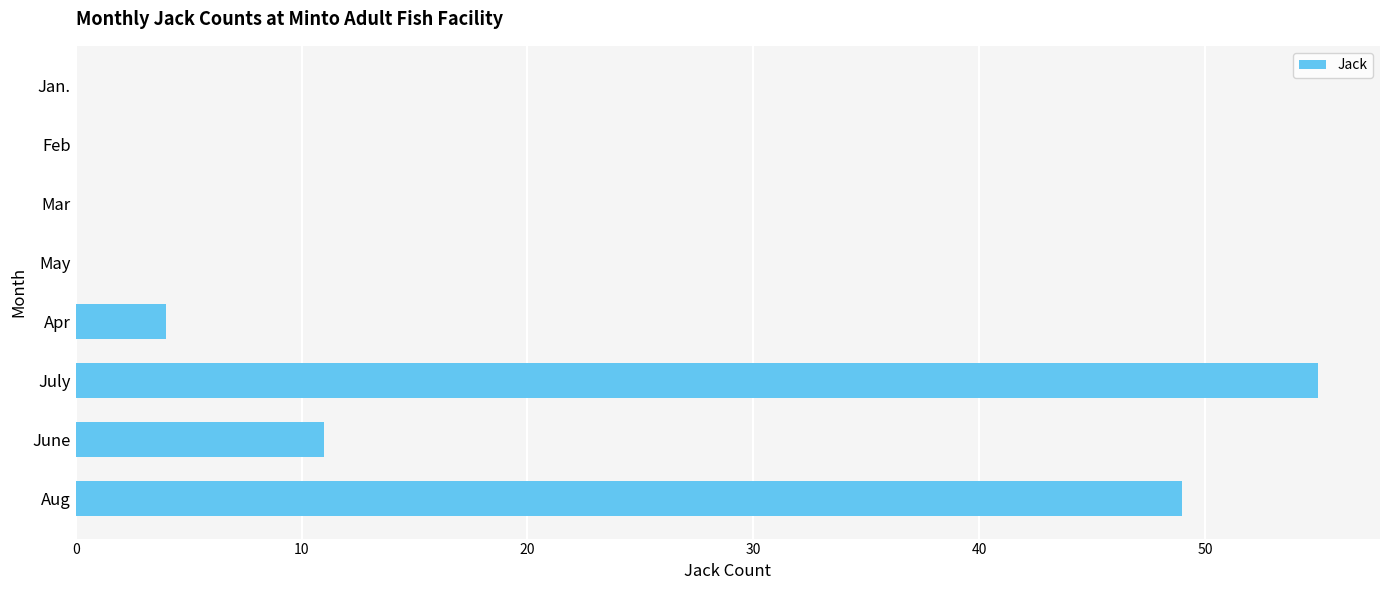

What is the sum of the values at Mar and July?

55